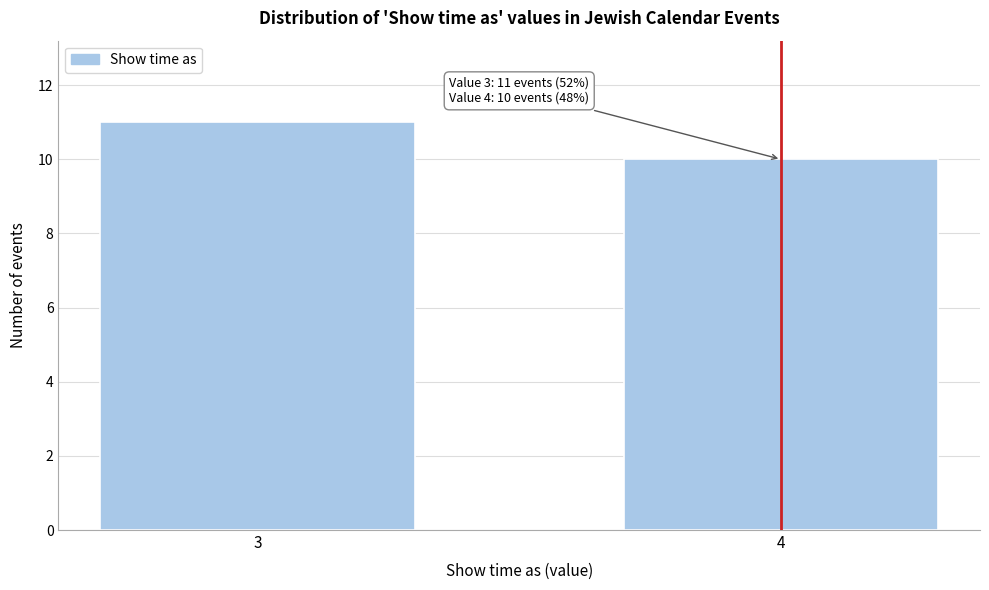

Reading left to right, transcribe all the data shown in this chart.

3=11	4=10